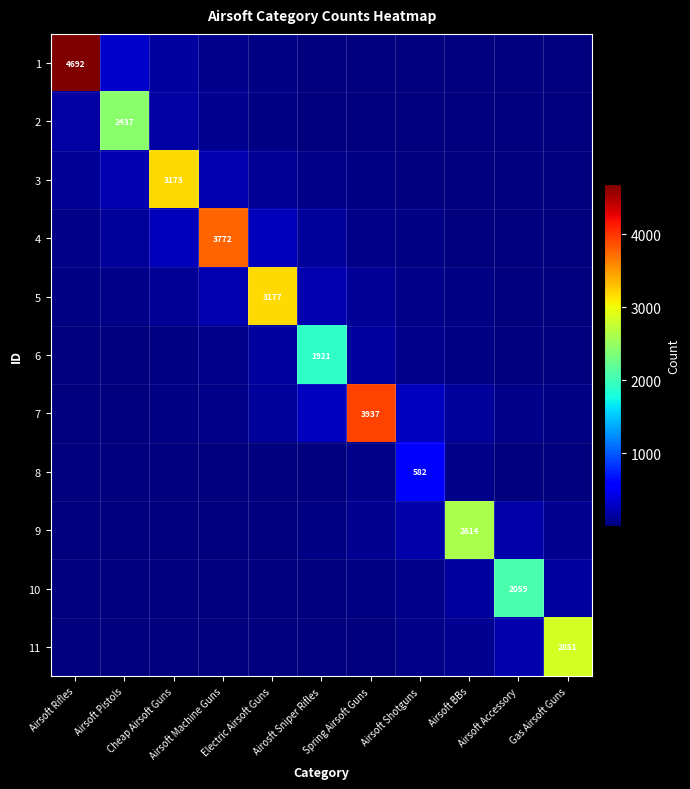

List the labels in order of 11 value, smallest first.

Airsoft Rifles, Airsoft Pistols, Cheap Airsoft Guns, Airsoft Machine Guns, Electric Airsoft Guns, Airosft Sniper Rifles, Spring Airsoft Guns, Airsoft Shotguns, Airsoft BBs, Airsoft Accessory, Gas Airsoft Guns